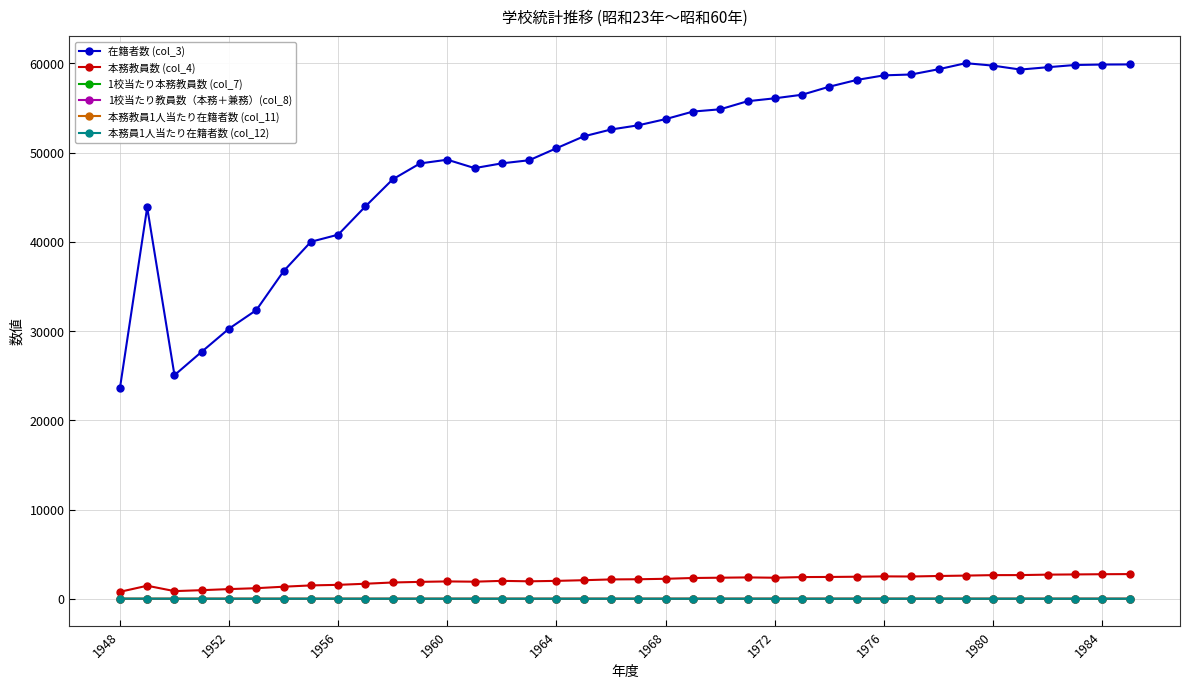

What is the difference between the second highest and minimum values in the 1校当たり教員数（本務＋兼務）(col_8) series?

12.5